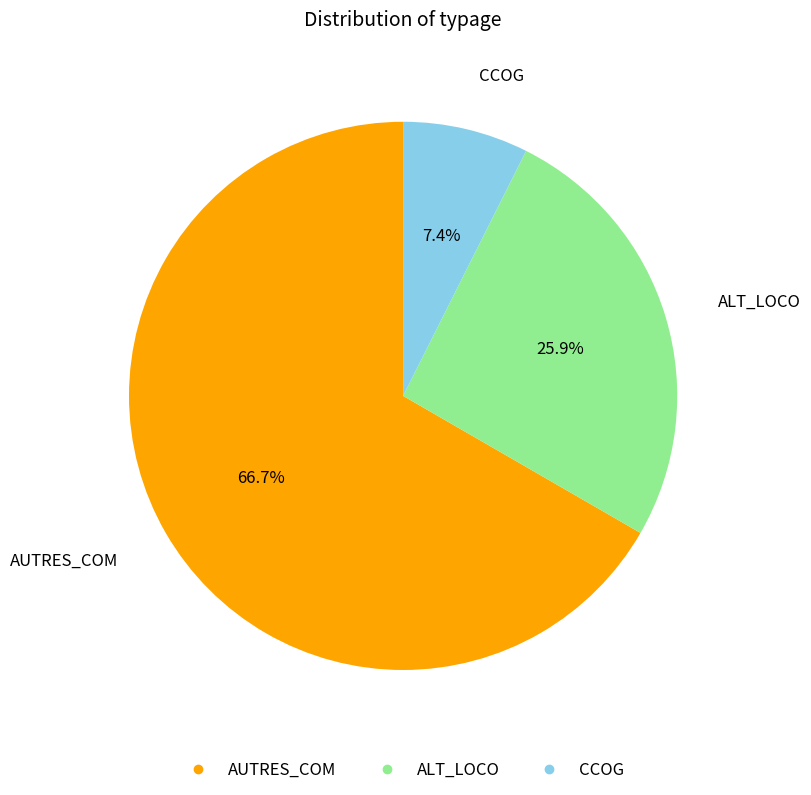

What percentage is the CCOG slice, to the nearest percent?

7%